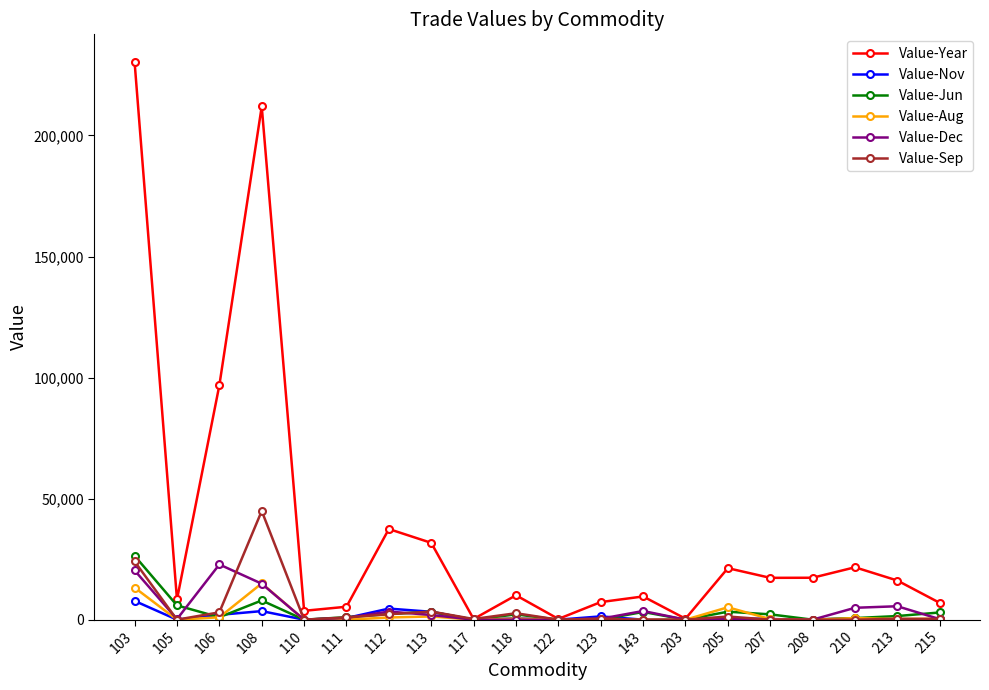

True or false: Value-Dec has more than 2 points higher than both neighbors.

True